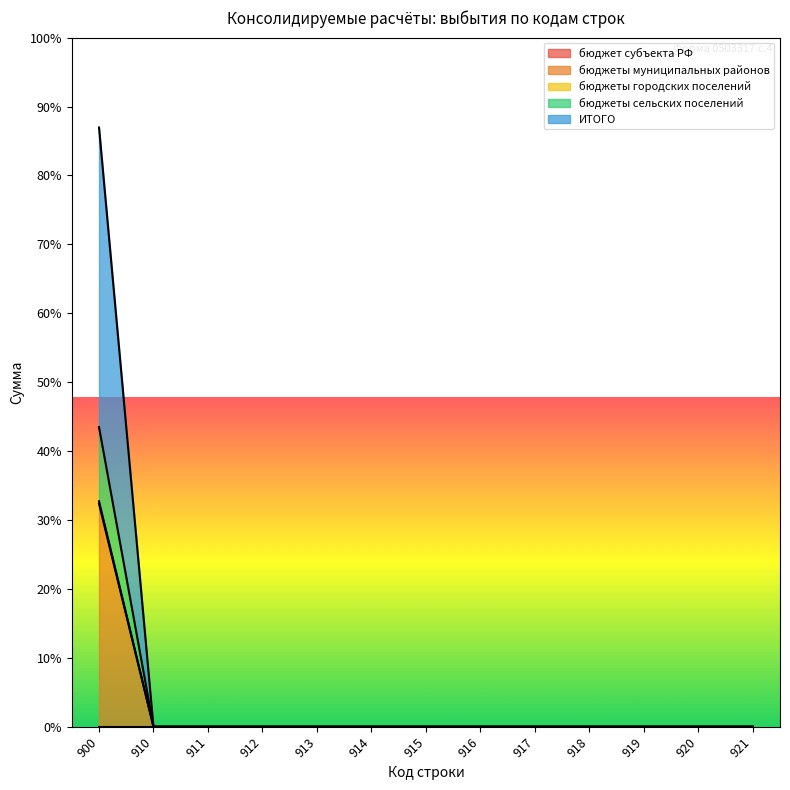

How many lines are shown in the chart?

4